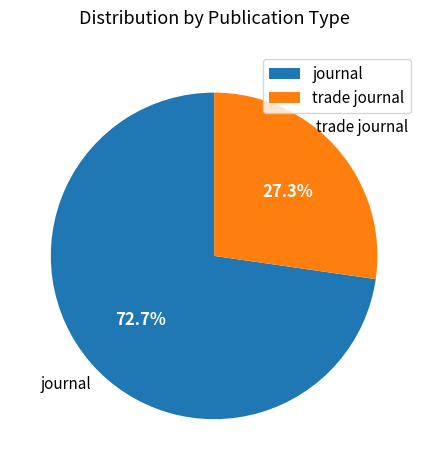

Count the number of slices in the pie.

2